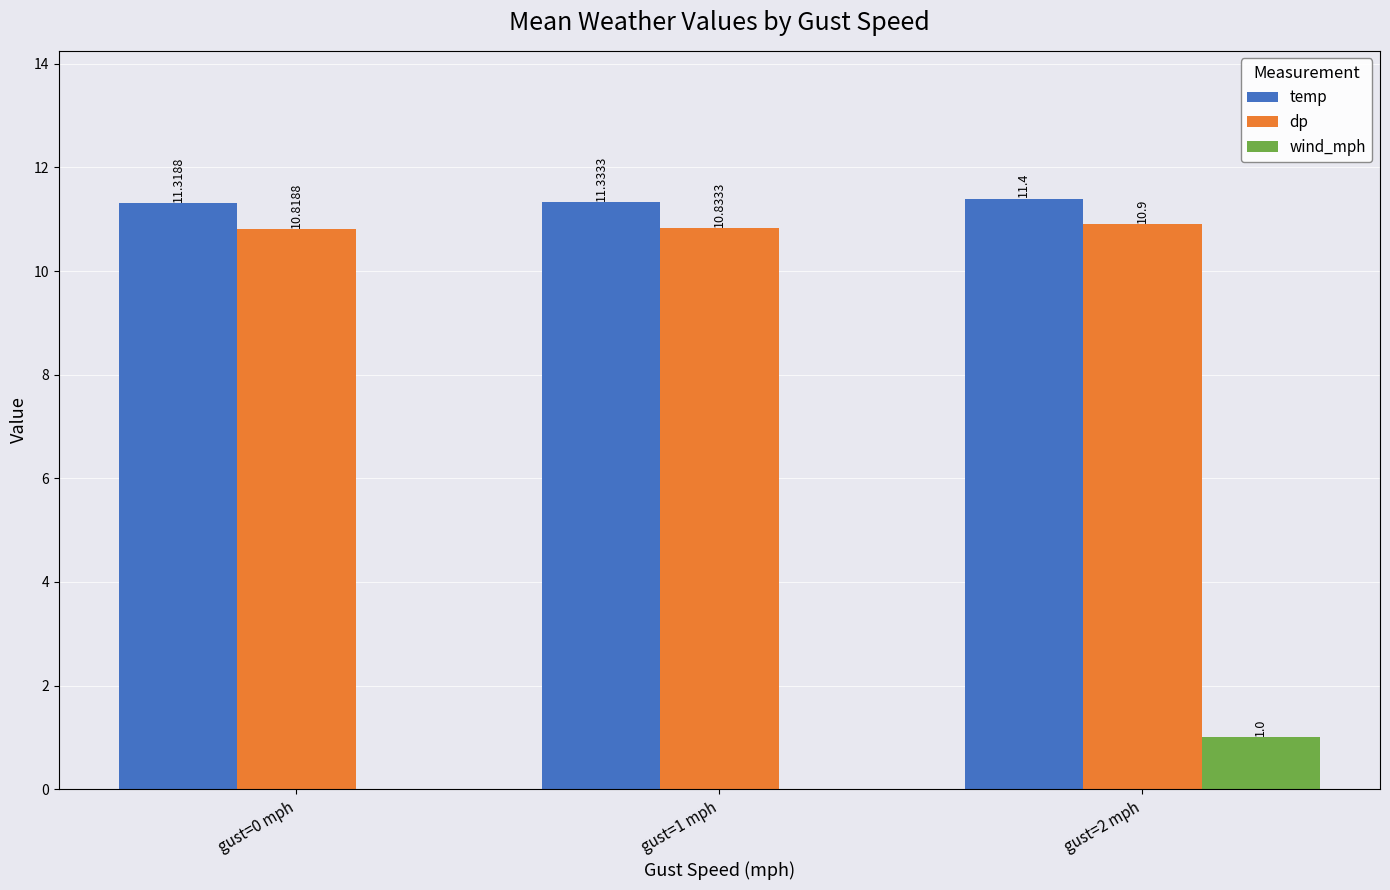

What are all the series names shown in the legend?

temp, dp, wind_mph